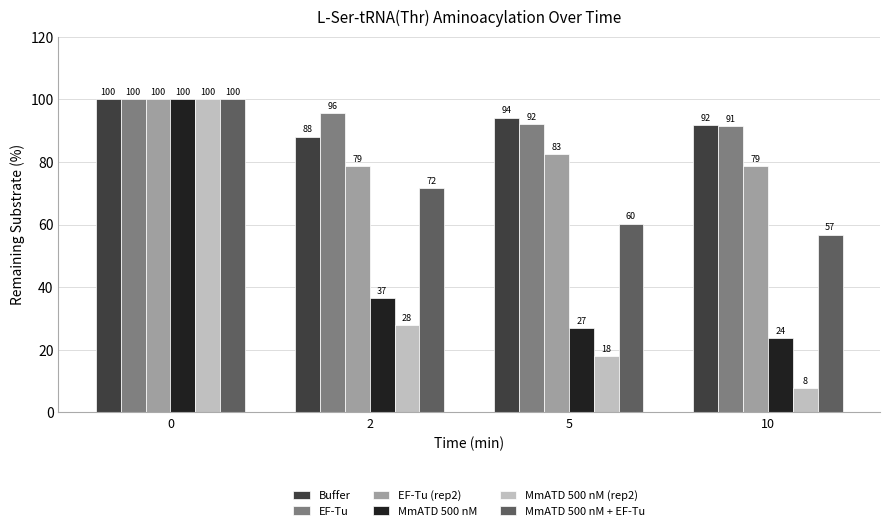

At how many categories does at least one series exceed 10?

4